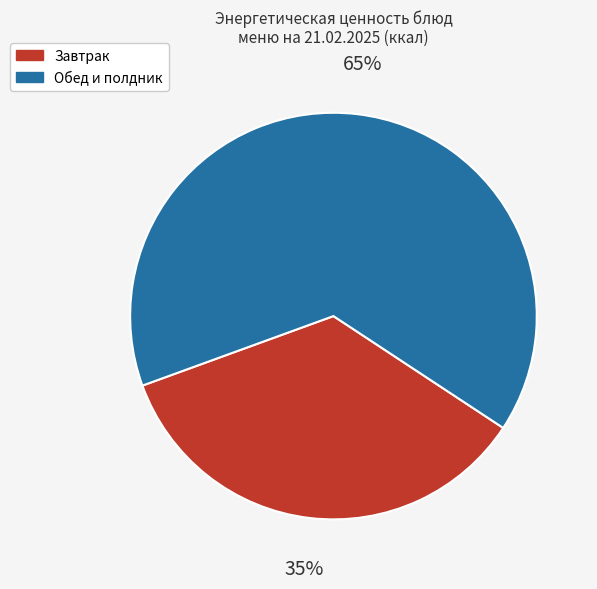

Is it true that Обед и полдник is 76% of the pie?

False